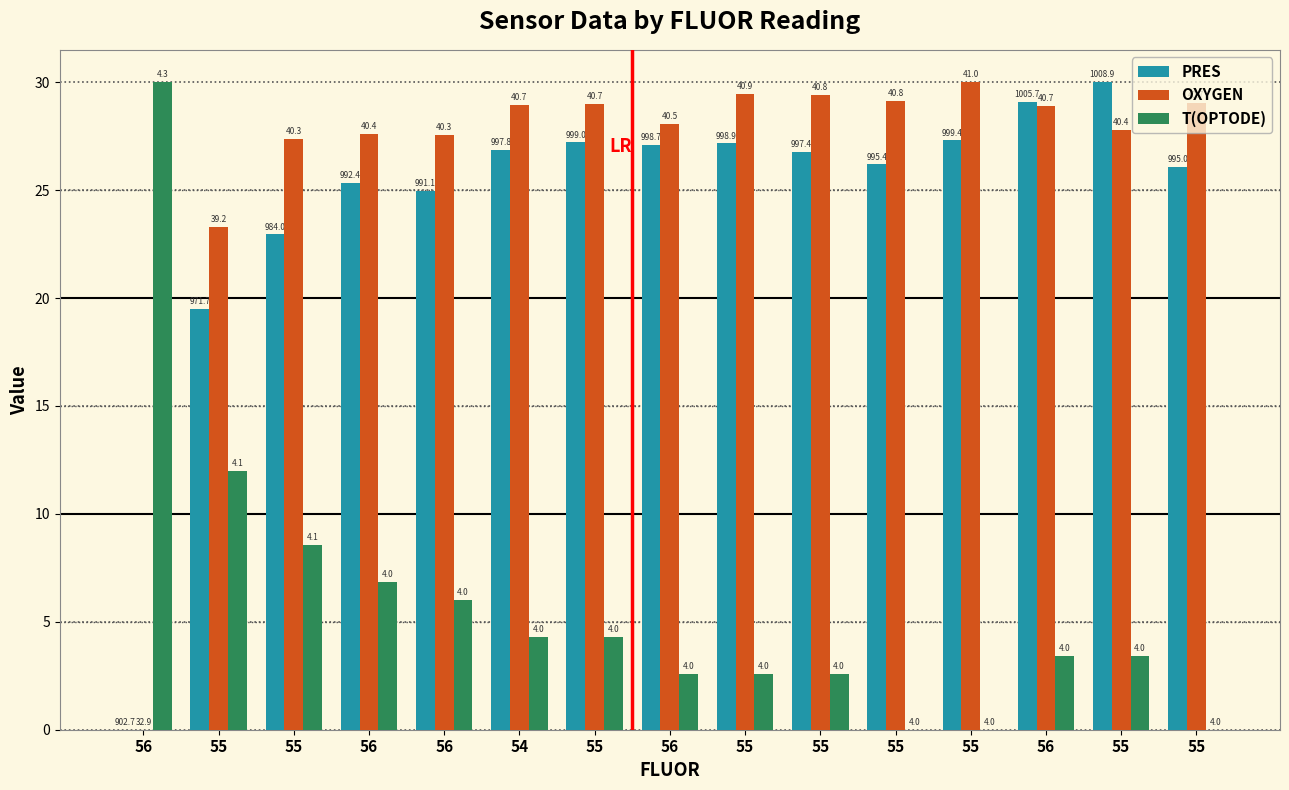

Reading left to right, list all the values displayed in this chart.

PRES: 0.0	19.5	23.0	25.3	25.0	26.9	27.2	27.1	27.2	26.8	26.2	27.3	29.1	30.0	26.1
OXYGEN: 0.0	23.3	27.4	27.6	27.6	29.0	29.0	28.1	29.4	29.4	29.1	30.0	28.9	27.8	29.0
T(OPTODE): 30.0	12.0	8.6	6.9	6.0	4.3	4.3	2.6	2.6	2.6	0.0	0.0	3.4	3.4	0.0